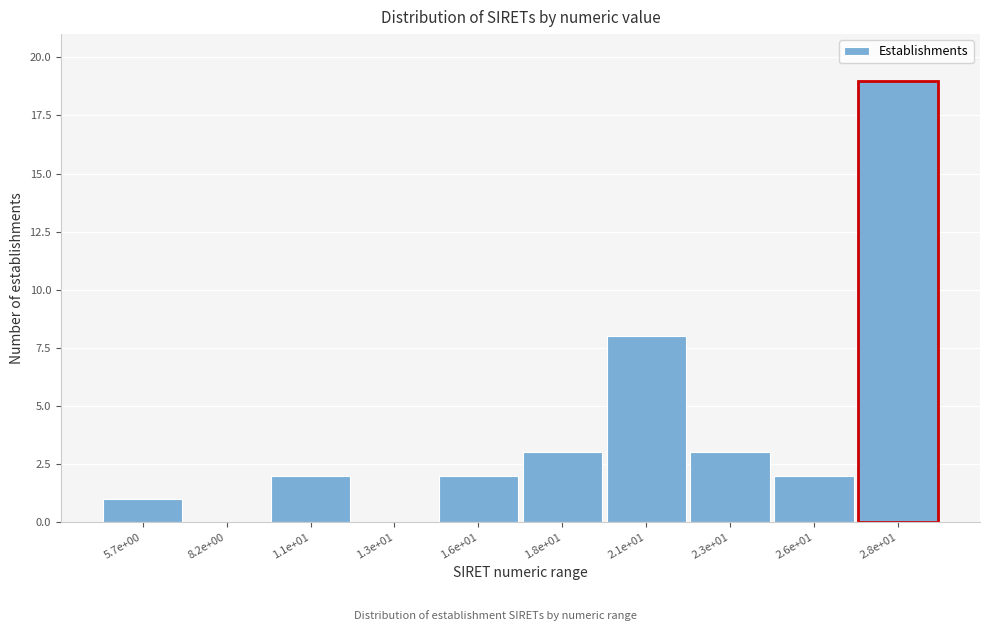

Reading left to right, what are all the values shown in this chart?

5.7e+00=1	8.2e+00=0	1.1e+01=2	1.3e+01=0	1.6e+01=2	1.8e+01=3	2.1e+01=8	2.3e+01=3	2.6e+01=2	2.8e+01=19